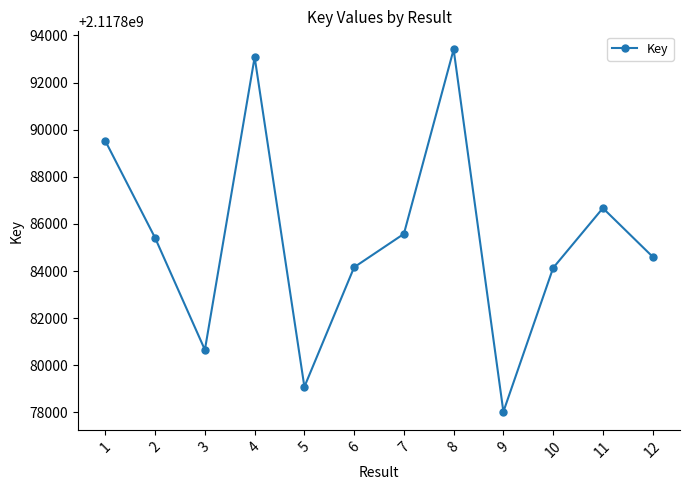

How many categories are shown in the chart?

12